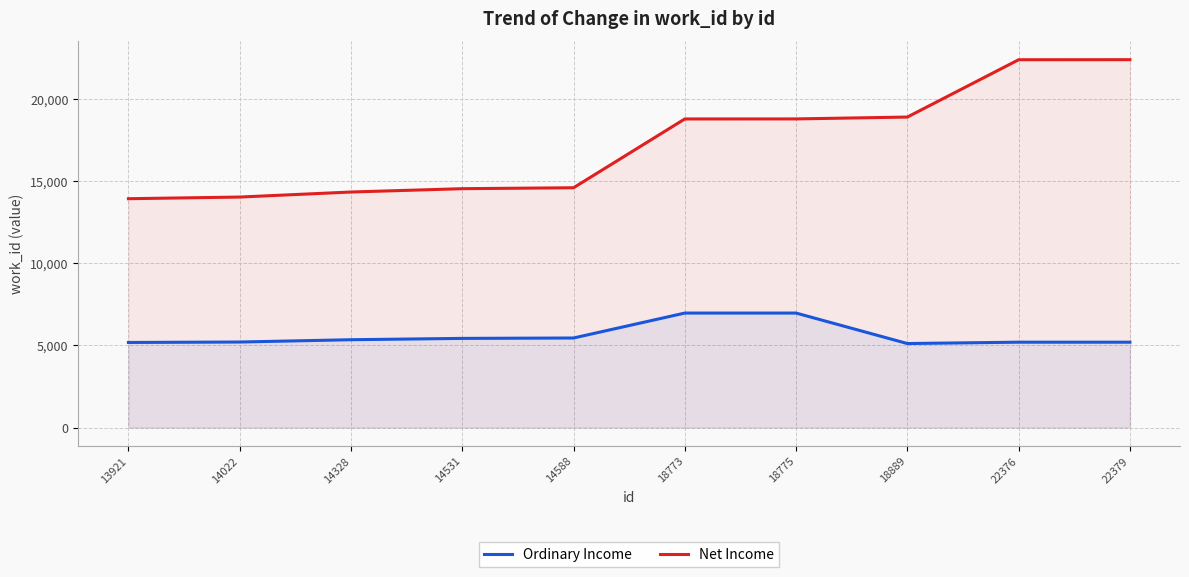

What is the lowest value of the Net Income series?

13921